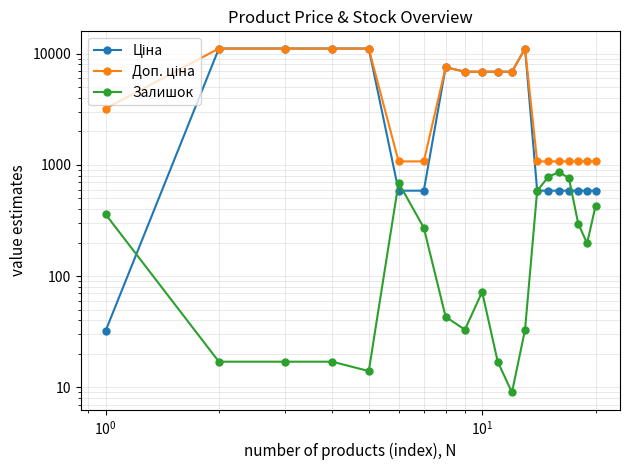

How many lines are shown in the chart?

3